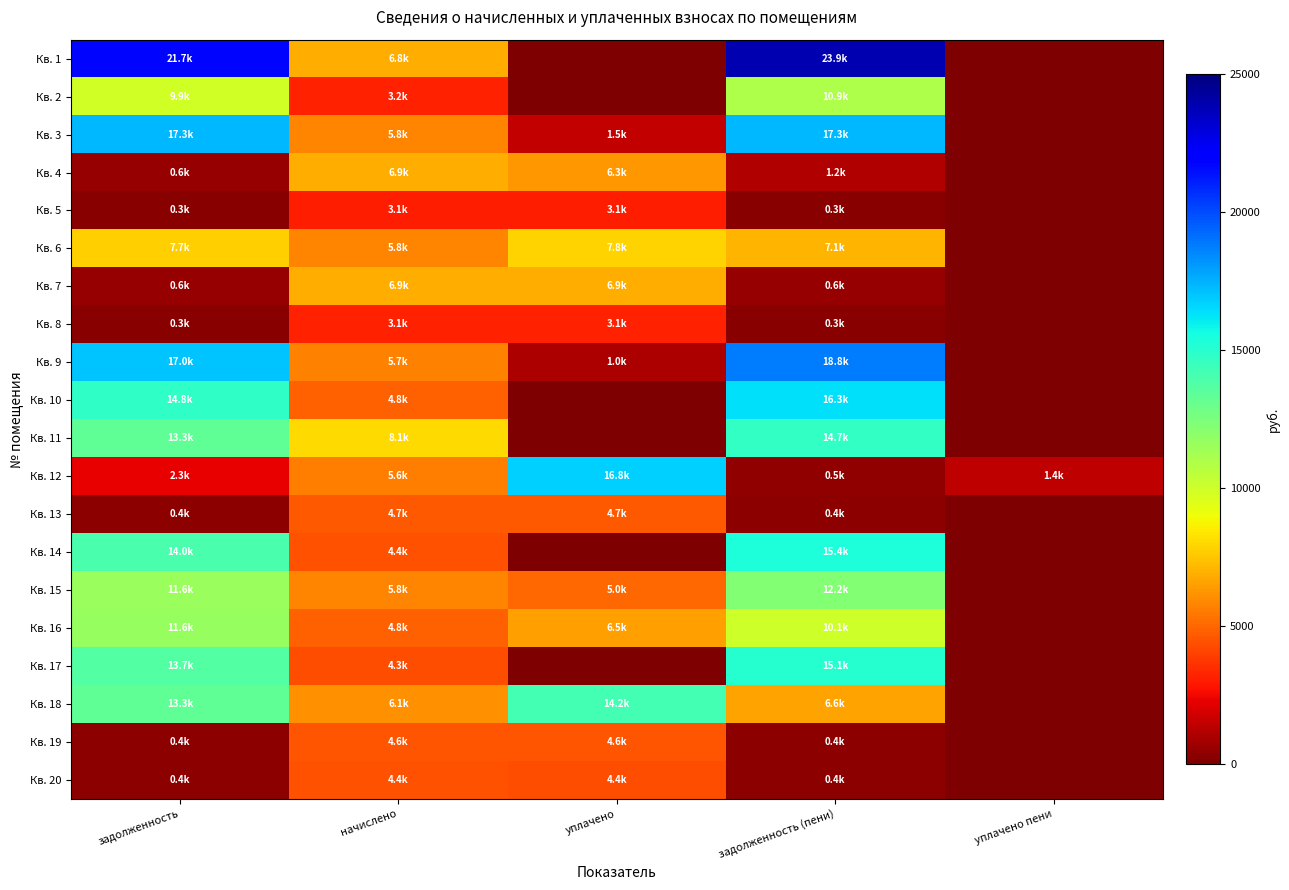

Which series has the largest total across all categories?

Кв. 1